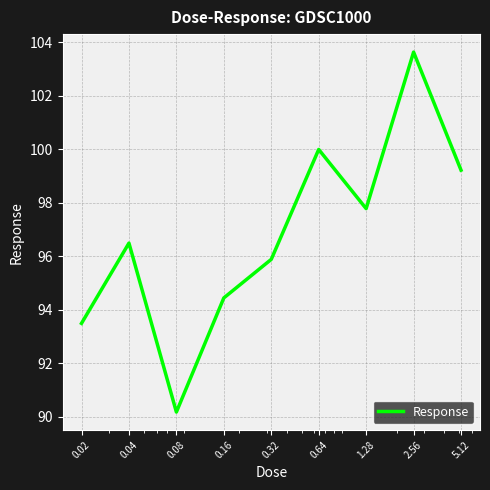

What is the smallest value displayed?

90.2